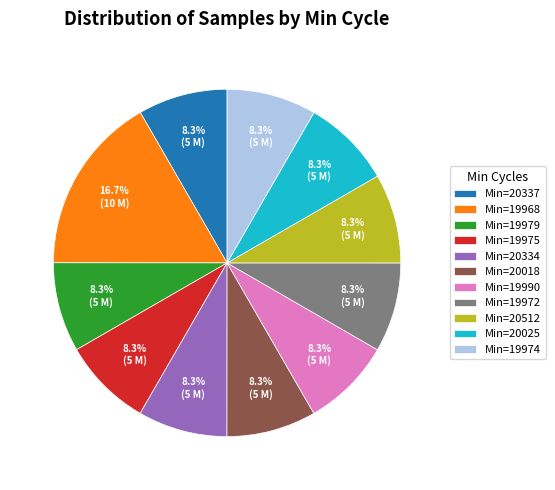

Is there a majority slice in this chart?

No